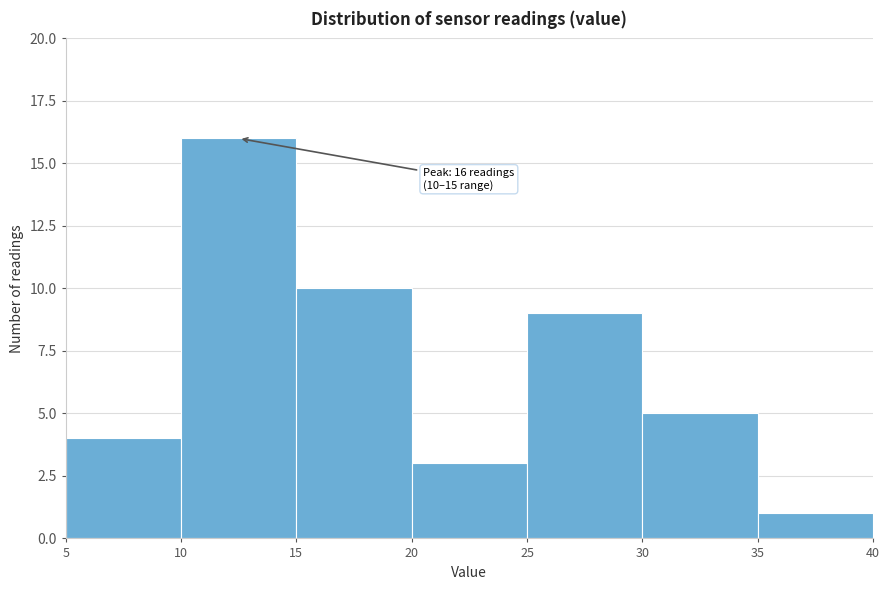

Over which range of the x-axis is the bar tallest?

10 to 15